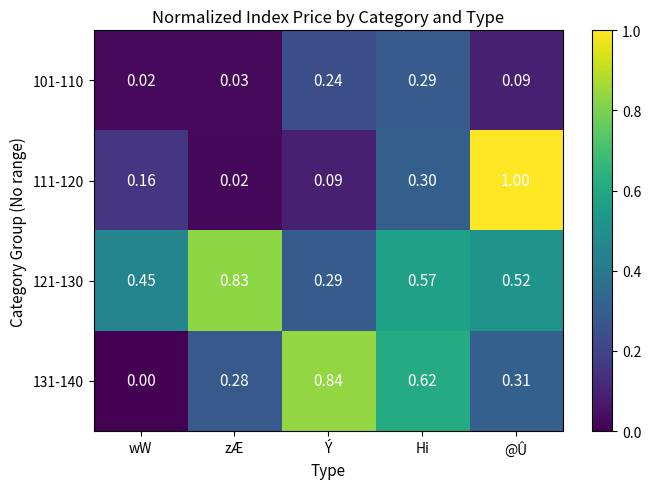

At which category is the sum across all series the highest?

@Û